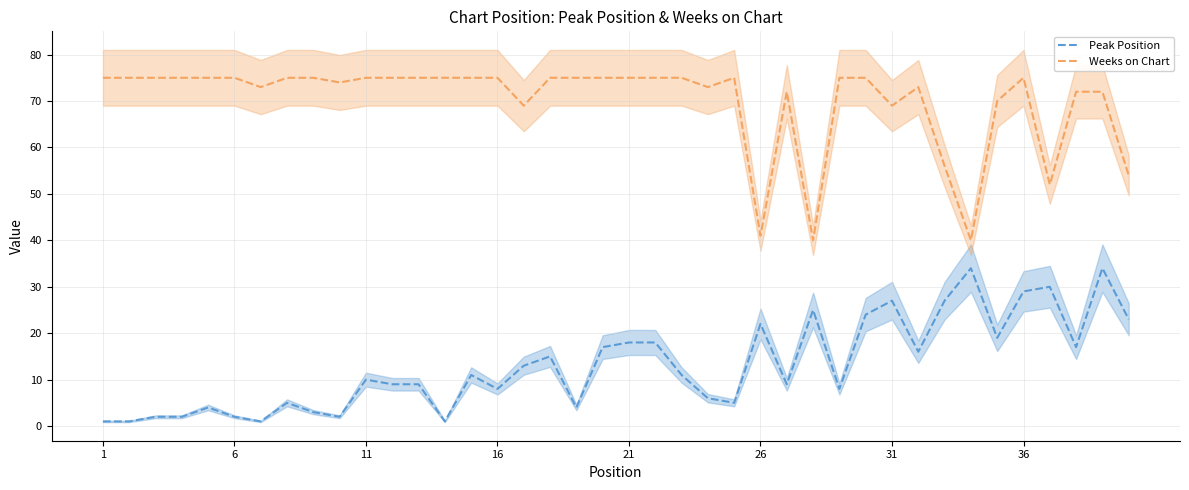

How many lines are shown in the chart?

2